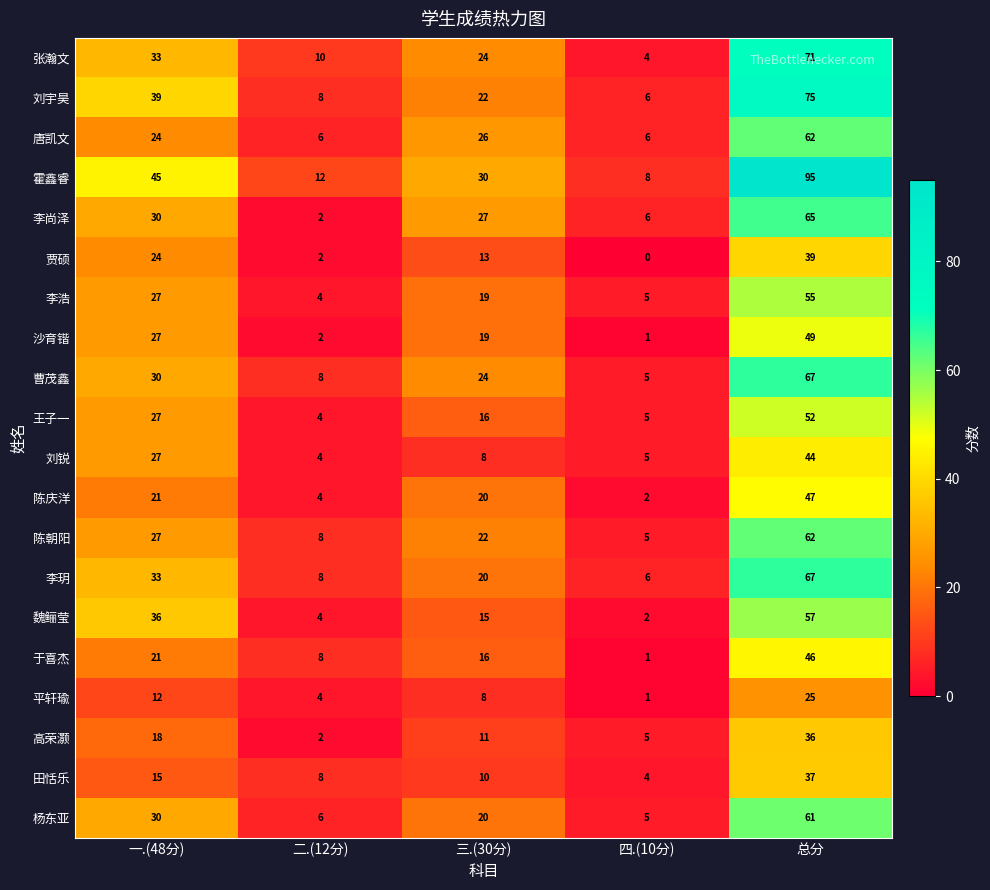

List the labels in order of 陈庆洋 value, largest first.

总分, 一.(48分), 三.(30分), 二.(12分), 四.(10分)